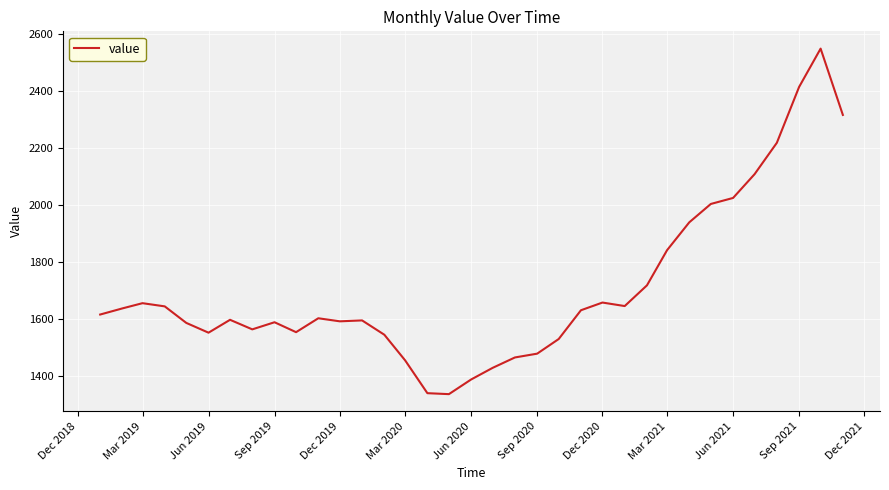

What is the difference between the maximum and minimum values?

1209.1